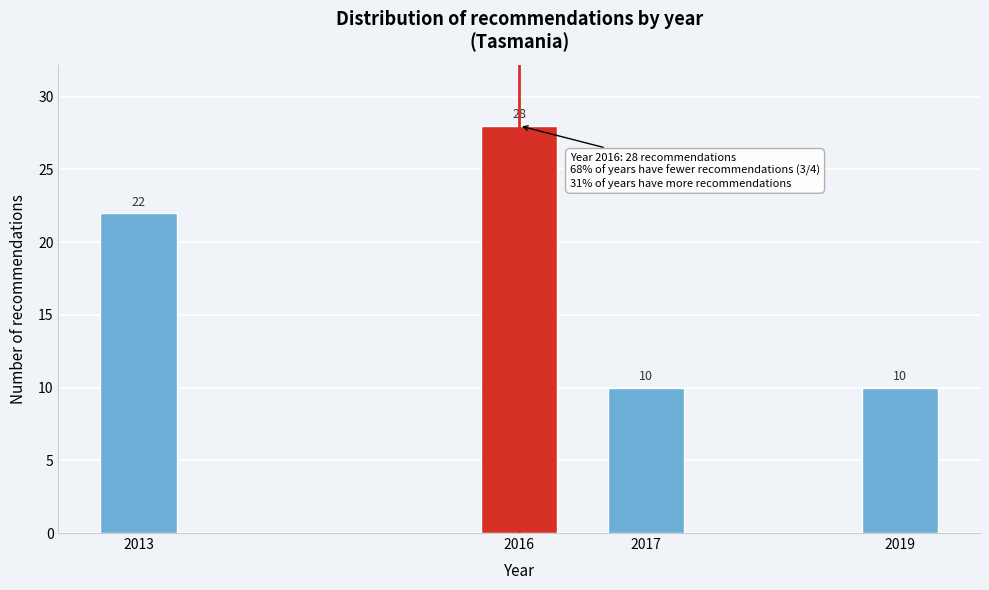

Reading left to right, list all the values displayed in this chart.

22	28	10	10